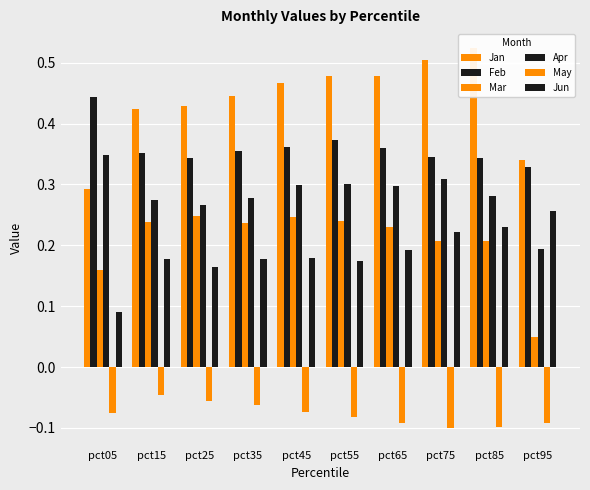

What are all the series names shown in the legend?

Jan, Feb, Mar, Apr, May, Jun